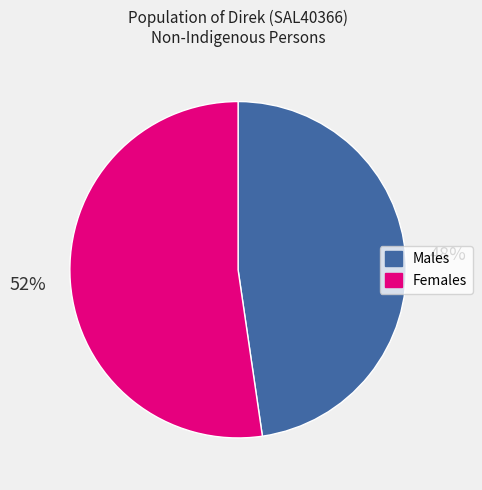

Is it true that Females is 42% of the pie?

False